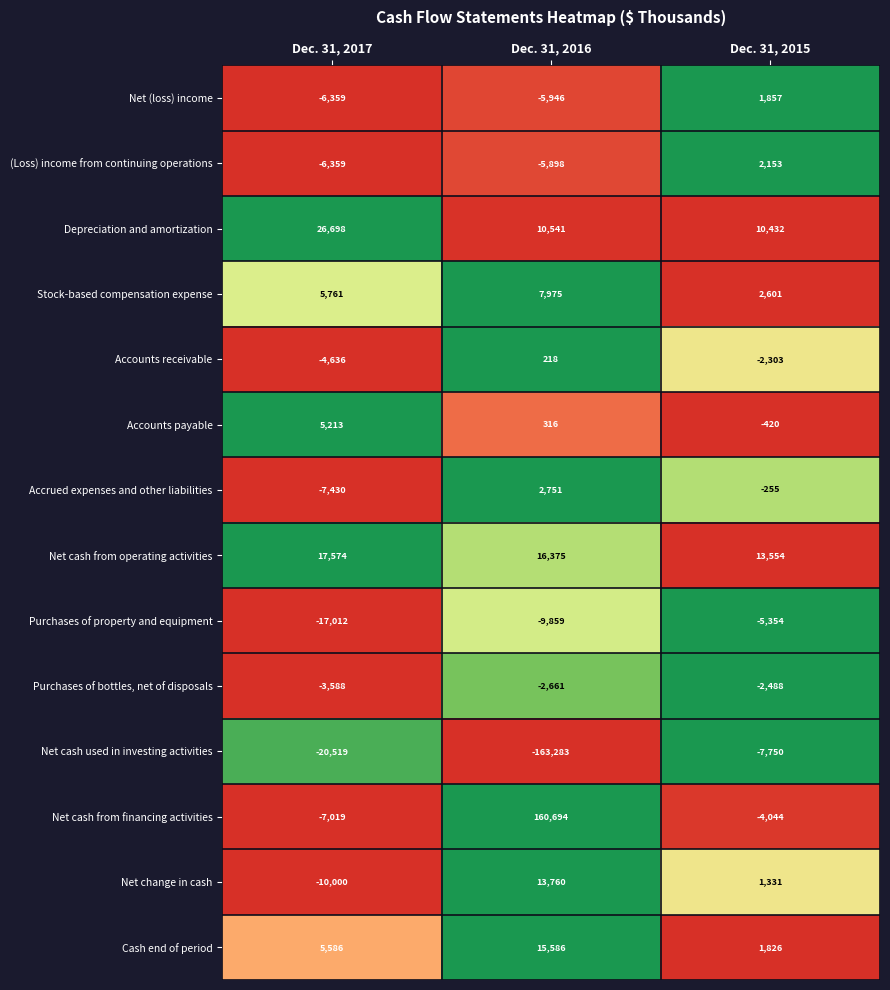

What value does the Net cash used in investing activities series have at Dec. 31, 2017, to the nearest 10?

-20520